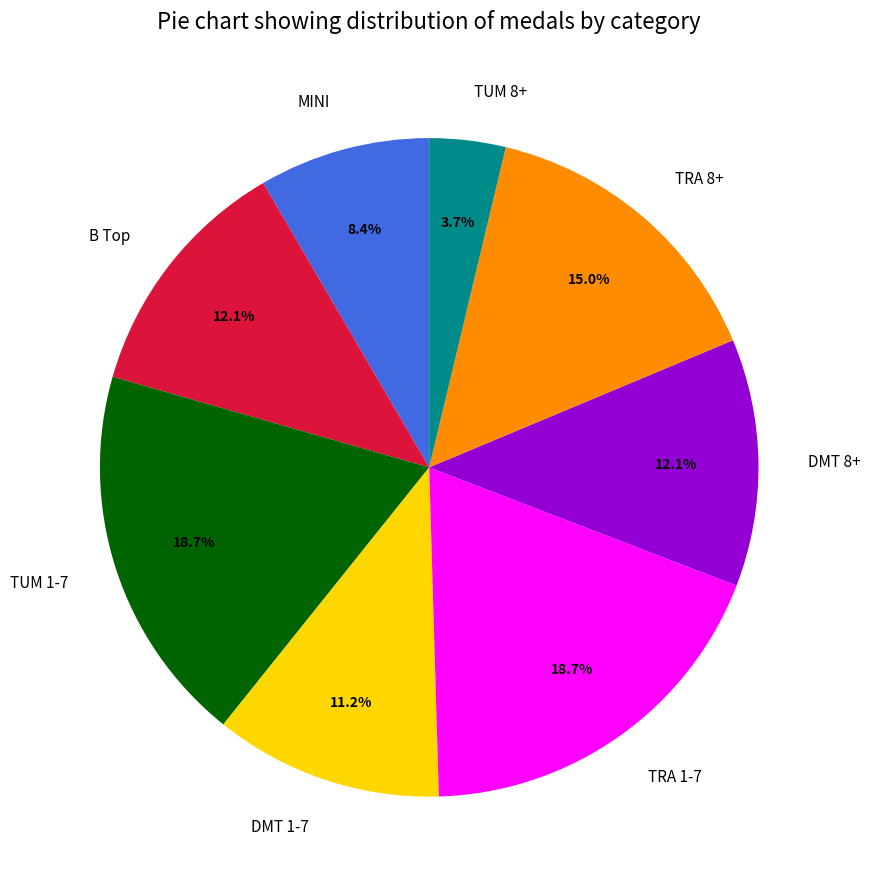

What is the ratio of the value at TUM 1-7 to the value at MINI?

2.2